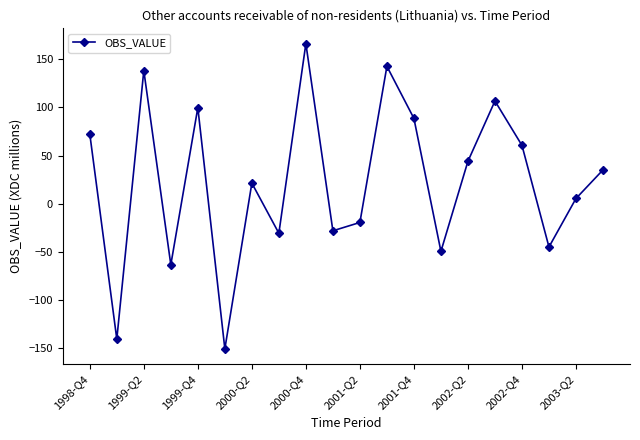

What is the difference between the maximum and minimum values?

316.7